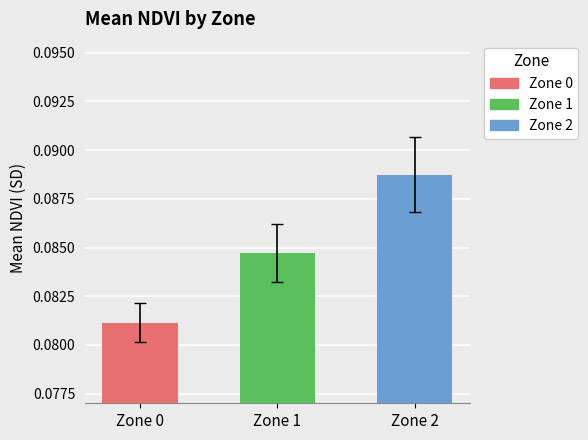

Which has a higher value, Zone 0 or Zone 1?

Zone 1